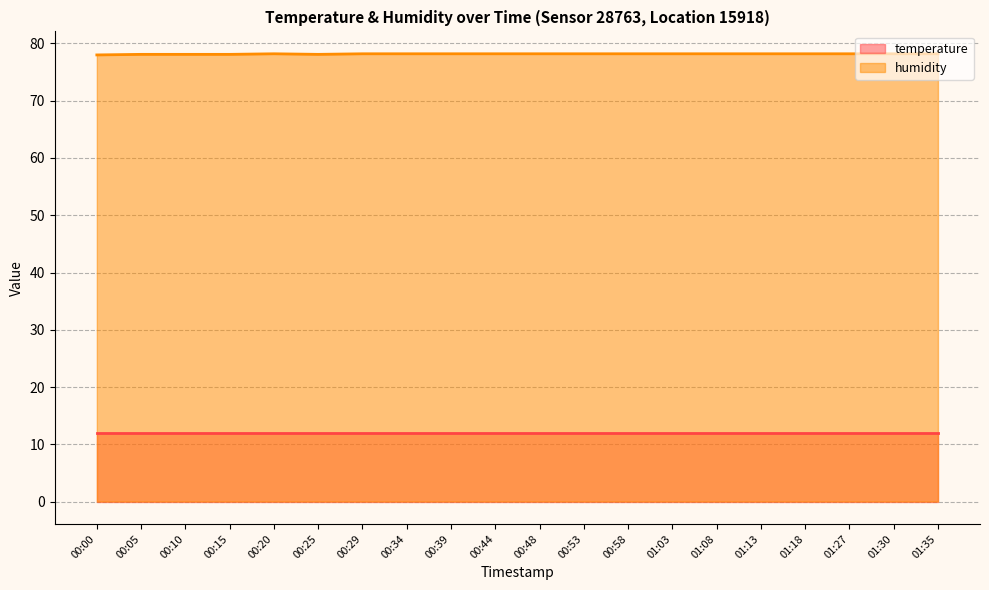

What is the change in value from 00:00 to 01:18?

+0.2